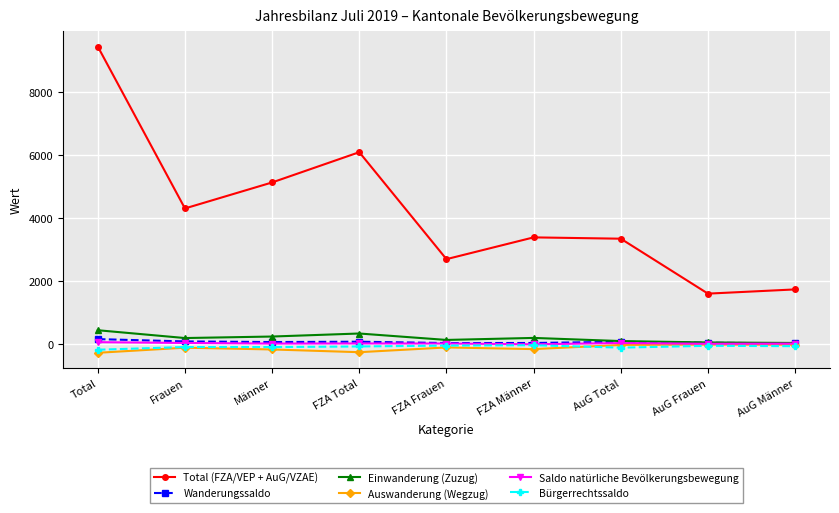

Where is the first local maximum for Total (FZA/VEP + AuG/VZAE)?

FZA Total